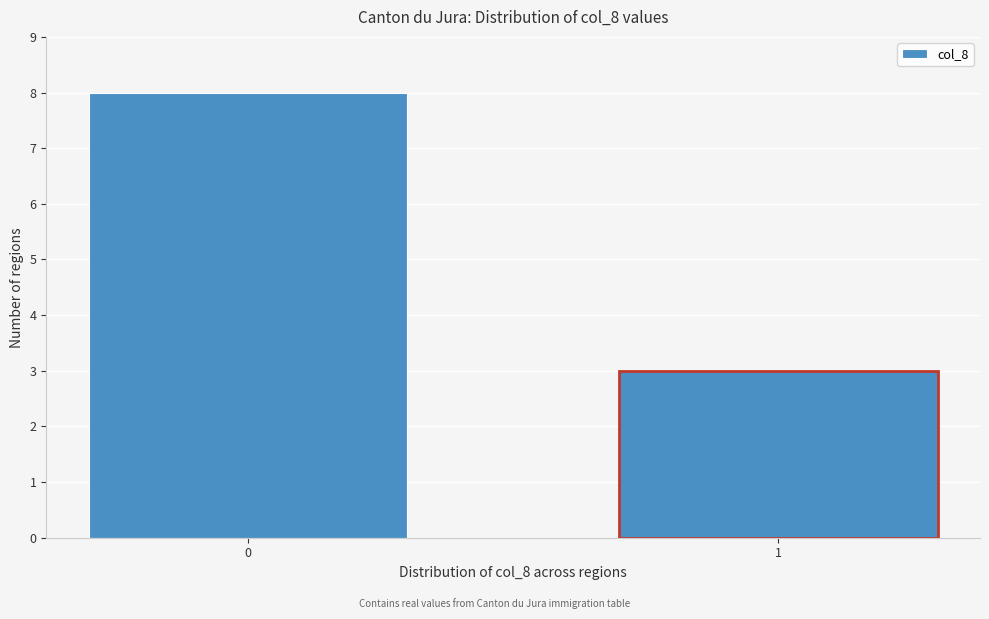

Reading left to right, transcribe all the data shown in this chart.

8	3